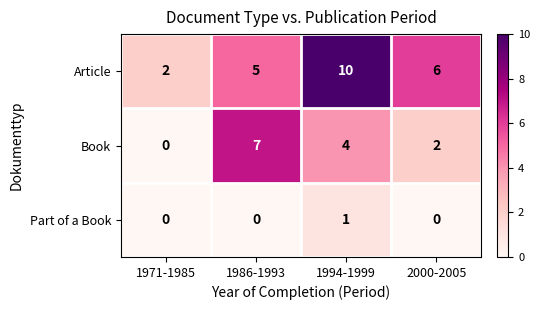

At which category is the sum across all series the highest?

1994-1999